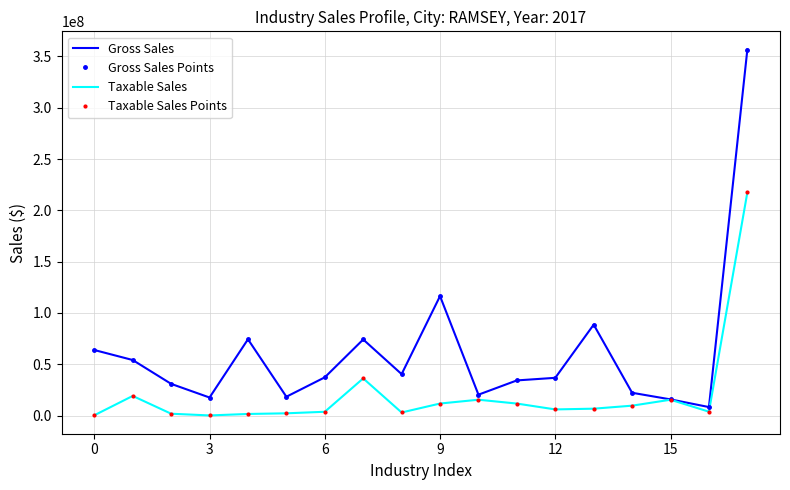

True or false: Gross Sales Points and Taxable Sales Points cross at least once.

False